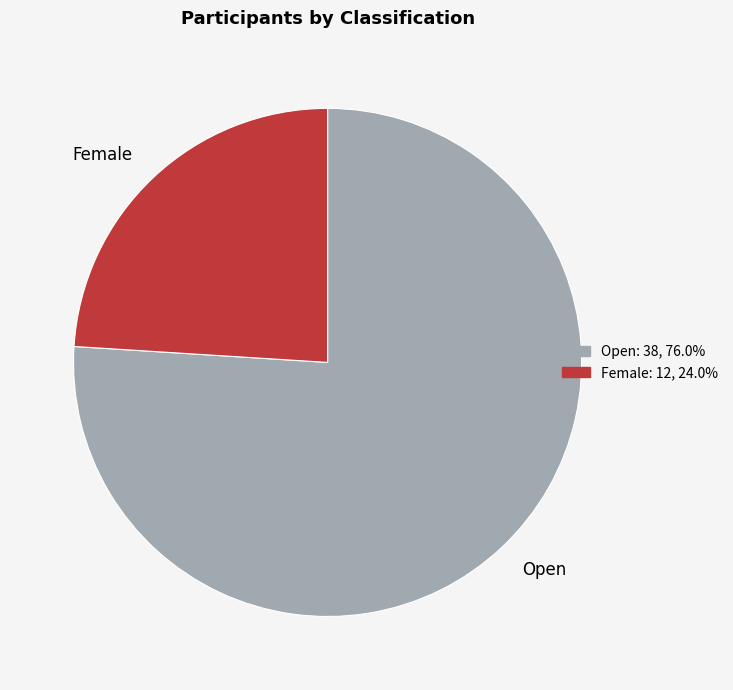

Rank the categories by value from lowest to highest.

Female, Open